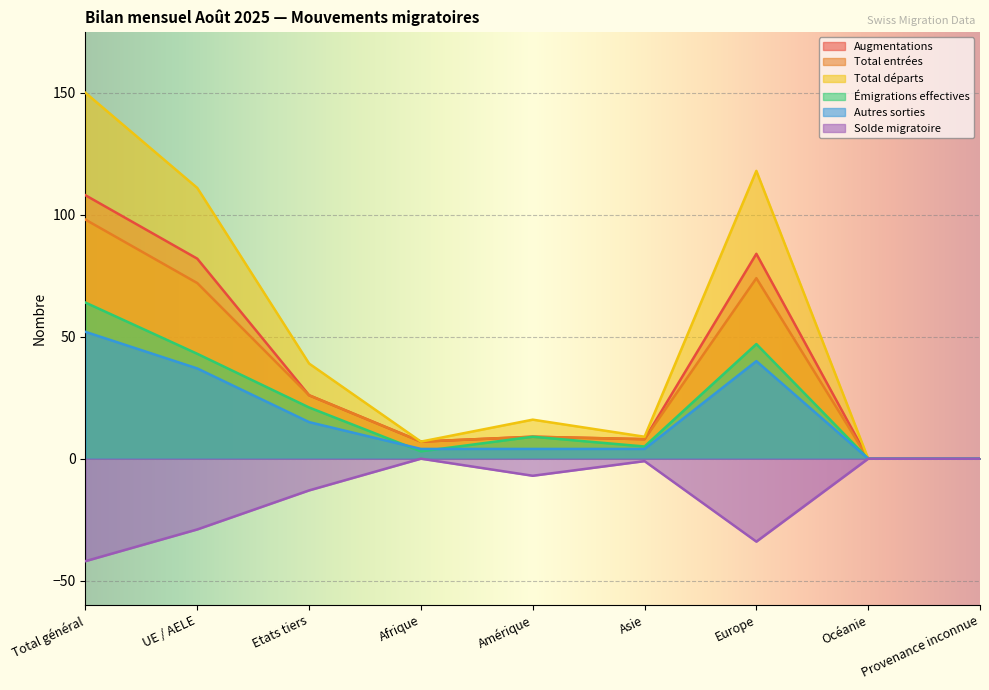

What is the difference between the maximum and minimum values in the Total départs series?

150